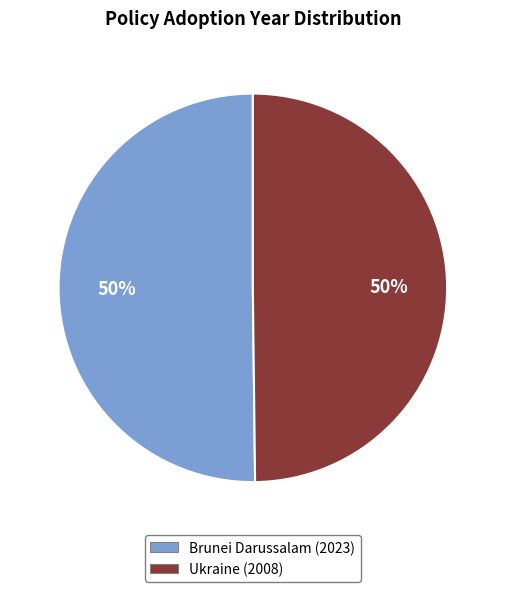

Combined, do Ukraine (2008) and Brunei Darussalam (2023) account for over 50%?

Yes